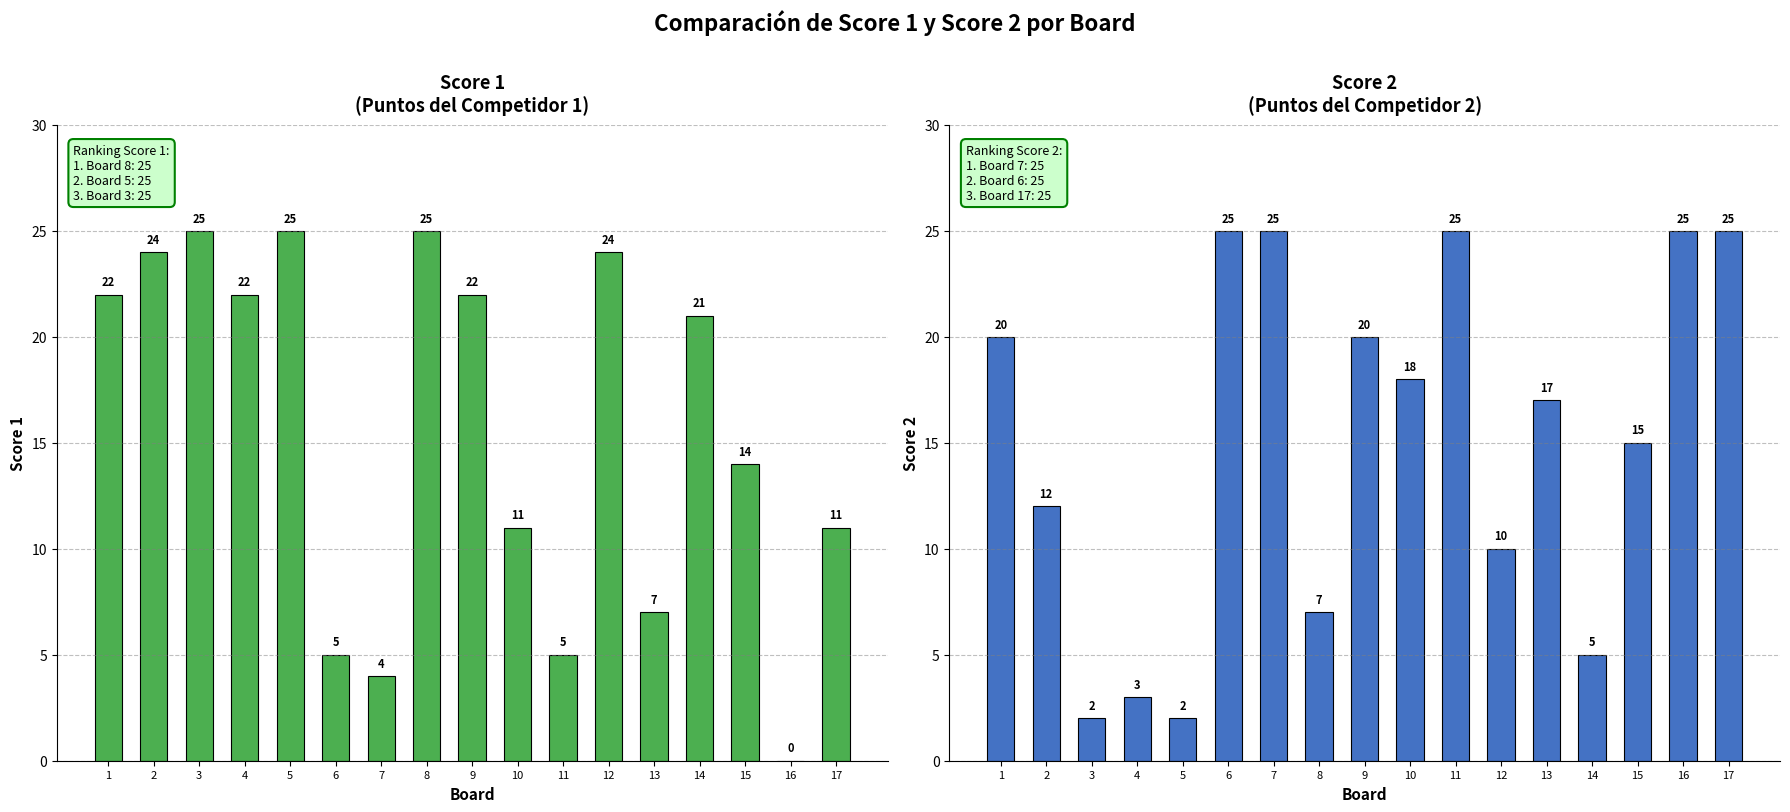

What is the value of the Score 2 bar at the 3rd from the left?

2